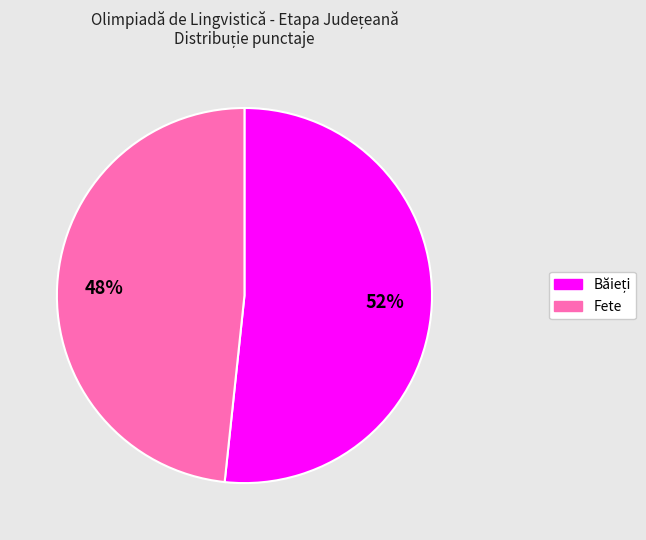

Count the number of slices in the pie.

2